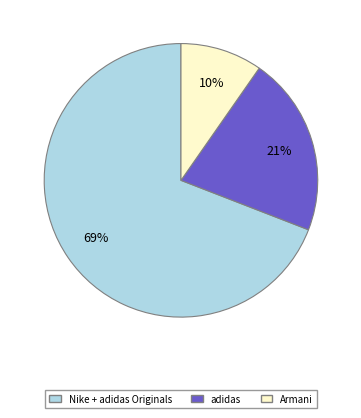

To the nearest percent, what is the difference between the largest and smallest slice percentages?

59%